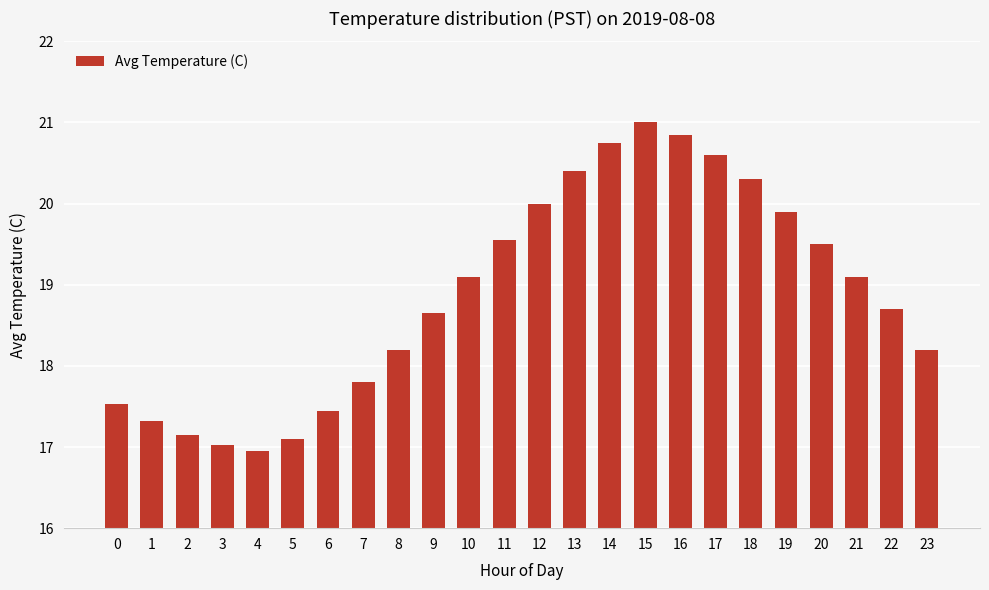

The chart shows a value of 33.8 at 18. True or false?

False